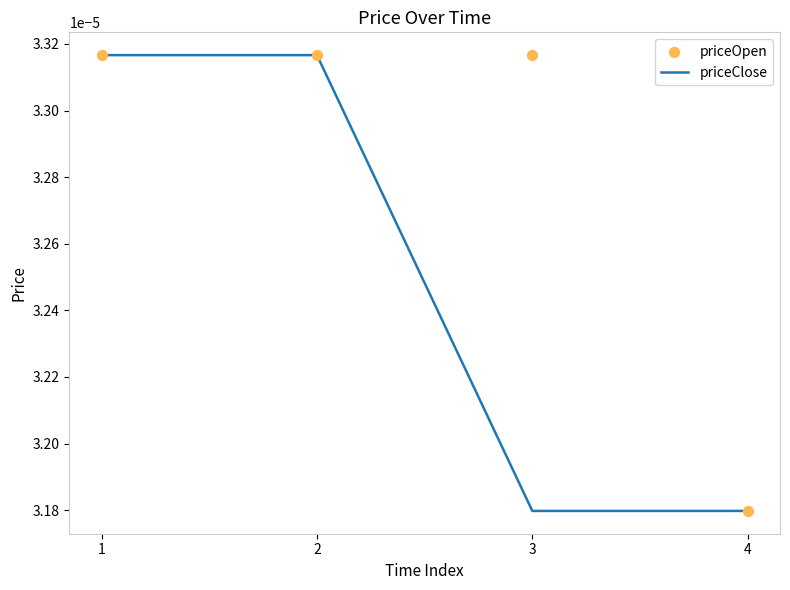

Which series has the widest spread of Y values?

priceClose